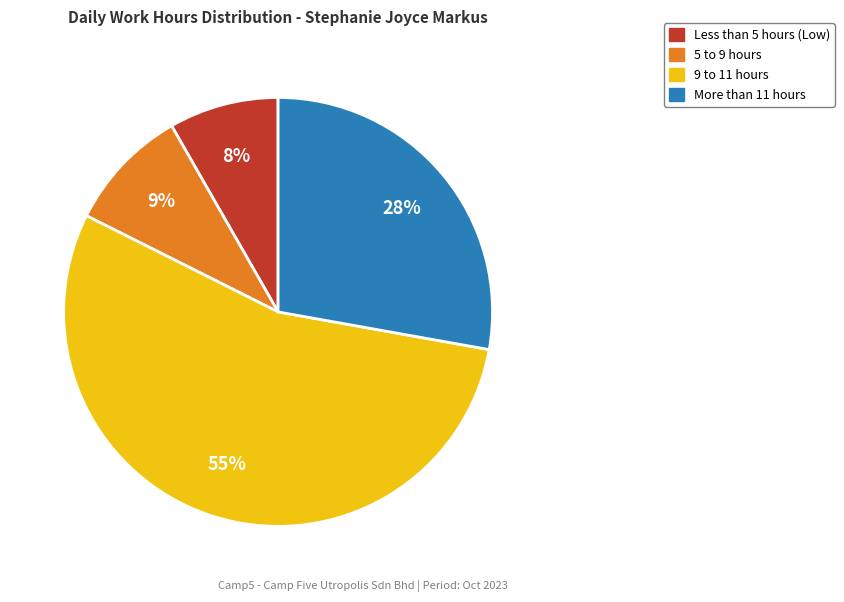

To the nearest percent, what is the average slice percentage?

25%